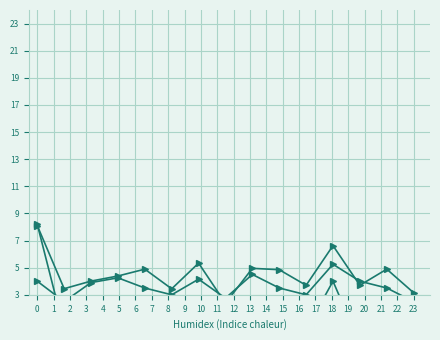

The value of SDS_P2 at 1 is 1.5. True or false?

False